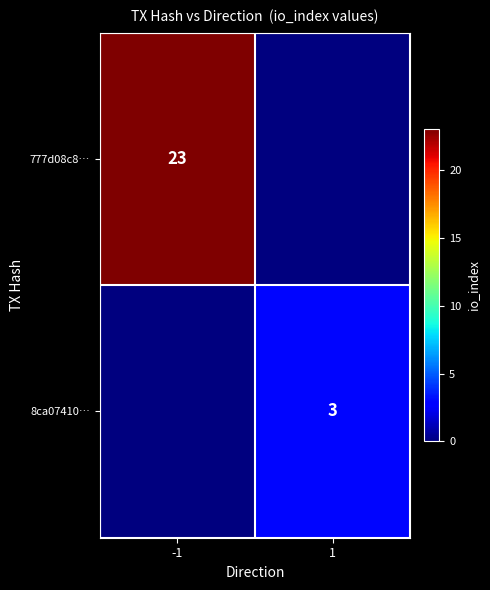

Is it true that 8ca07410… equals 5 at 1?

False